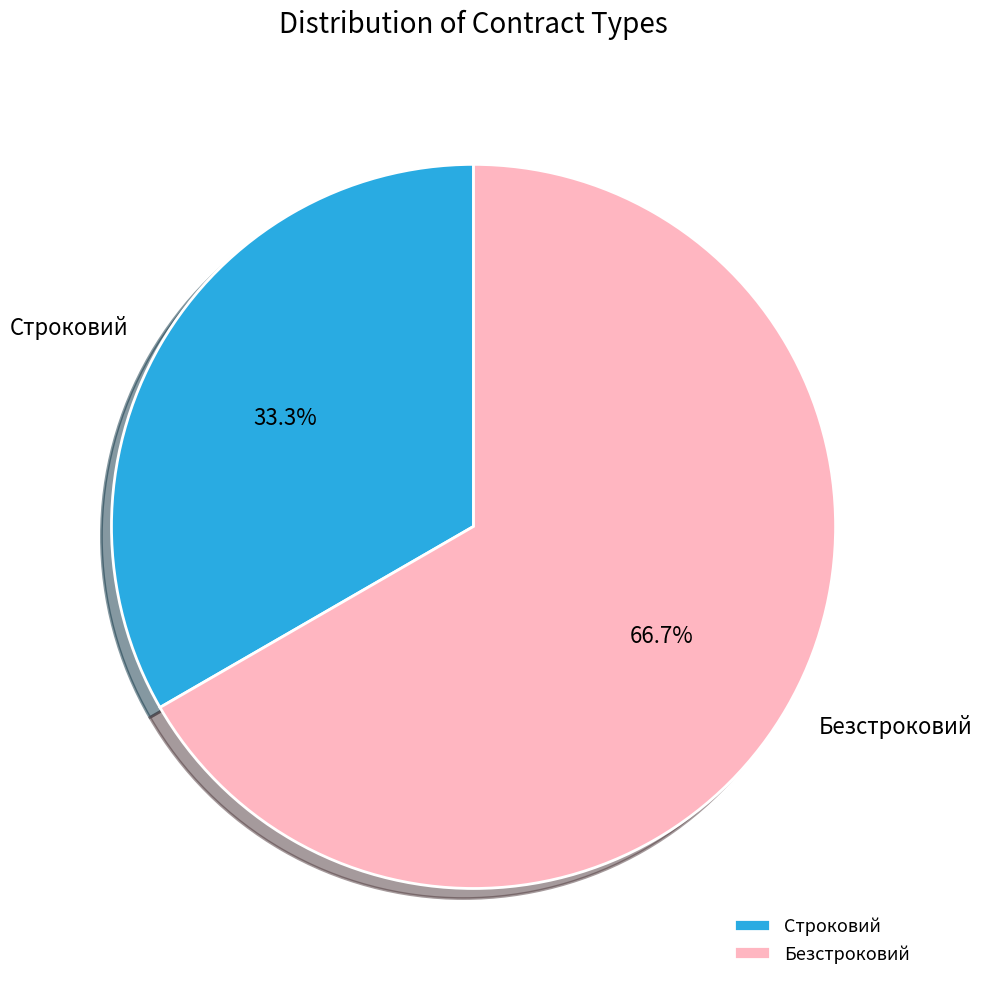

What is the majority slice?

Безстроковий